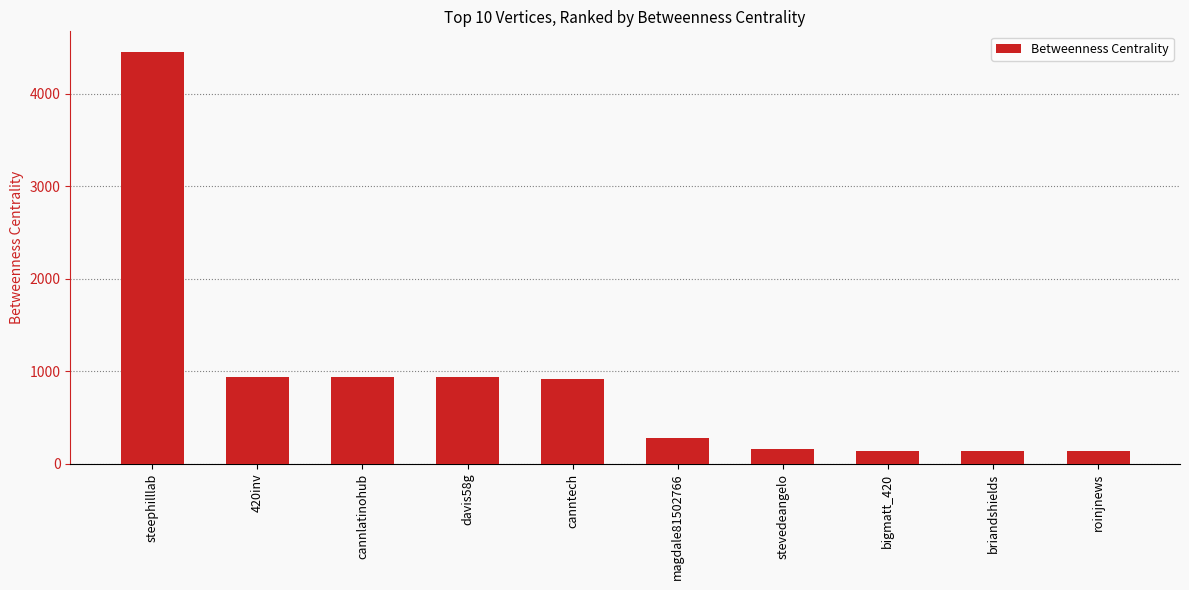

What is the label of the 2nd bar from the left?

420inv